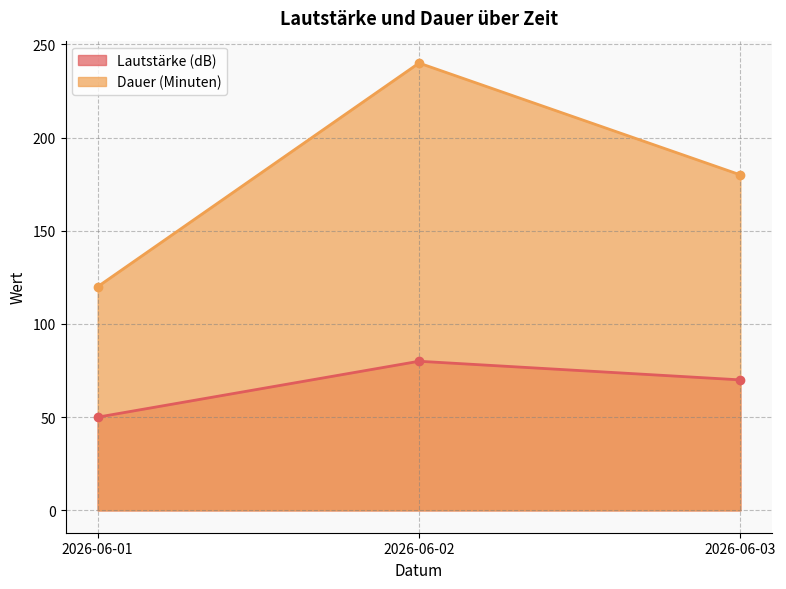

Is the value of Dauer (Minuten) at 2026-06-02 greater than the value of Lautstärke (dB) at 2026-06-02?

Yes